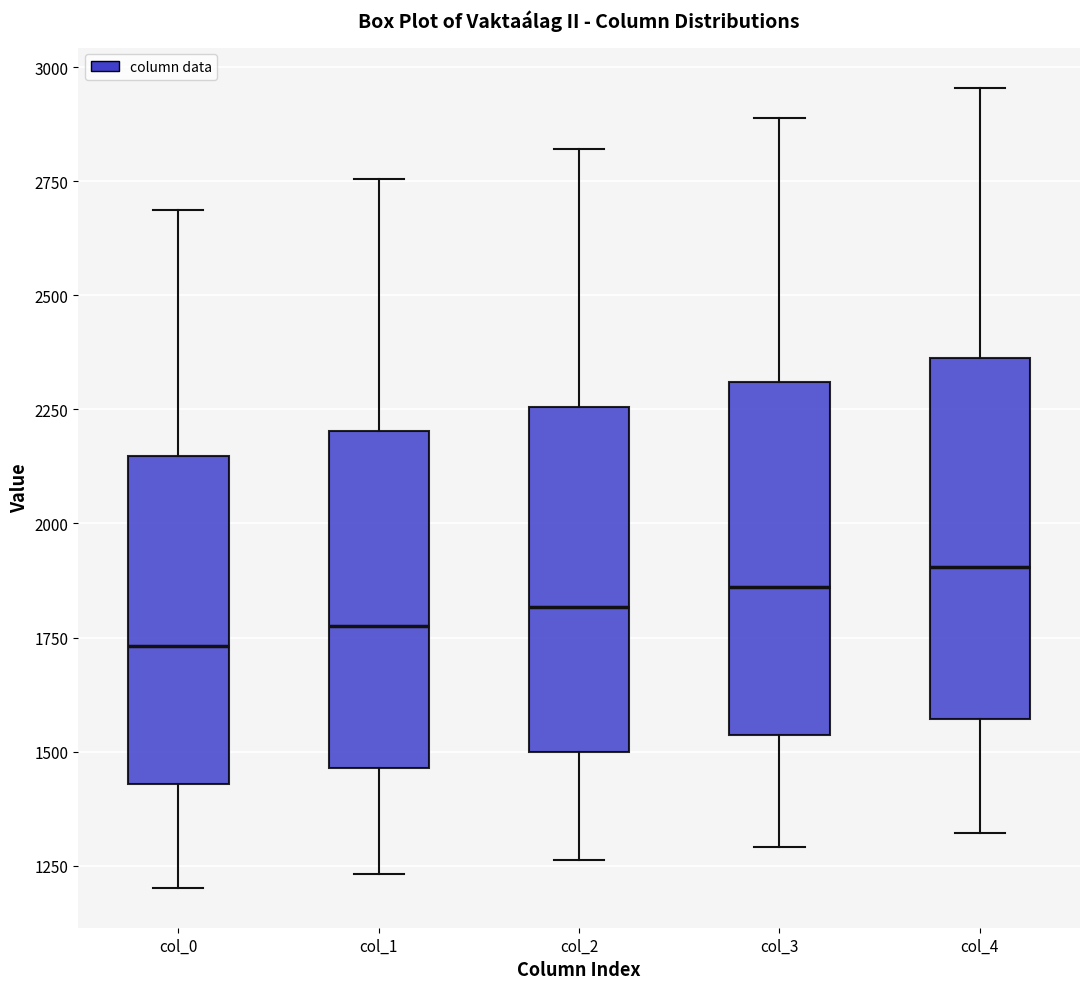

Reading left to right, read every box against the y-axis: the position of its median line, the range the box covers, and the ends of its whiskers. The values are not printed on the chart, so give them approximately, as read against the axis.

col_0: median 1750, box 1450 to 2150, whiskers 1200 to 2700
col_1: median 1750, box 1450 to 2200, whiskers 1250 to 2750
col_2: median 1800, box 1500 to 2250, whiskers 1250 to 2800
col_3: median 1850, box 1550 to 2300, whiskers 1300 to 2900
col_4: median 1900, box 1550 to 2350, whiskers 1300 to 2950